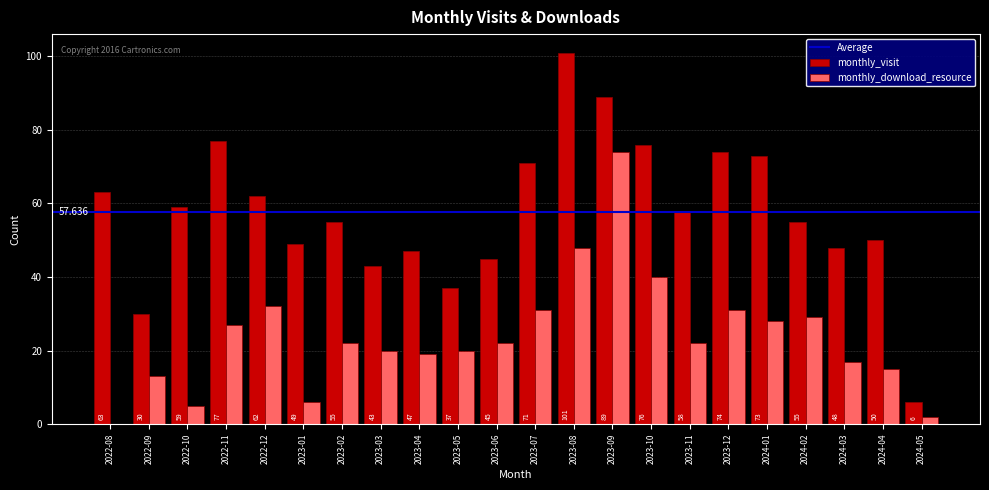

Reading right to left, transcribe all the data shown in this chart.

monthly_visit: 2024-05=6	2024-04=50	2024-03=48	2024-02=55	2024-01=73	2023-12=74	2023-11=58	2023-10=76	2023-09=89	2023-08=101	2023-07=71	2023-06=45	2023-05=37	2023-04=47	2023-03=43	2023-02=55	2023-01=49	2022-12=62	2022-11=77	2022-10=59	2022-09=30	2022-08=63
monthly_download_resource: 2024-05=2	2024-04=15	2024-03=17	2024-02=29	2024-01=28	2023-12=31	2023-11=22	2023-10=40	2023-09=74	2023-08=48	2023-07=31	2023-06=22	2023-05=20	2023-04=19	2023-03=20	2023-02=22	2023-01=6	2022-12=32	2022-11=27	2022-10=5	2022-09=13	2022-08=0